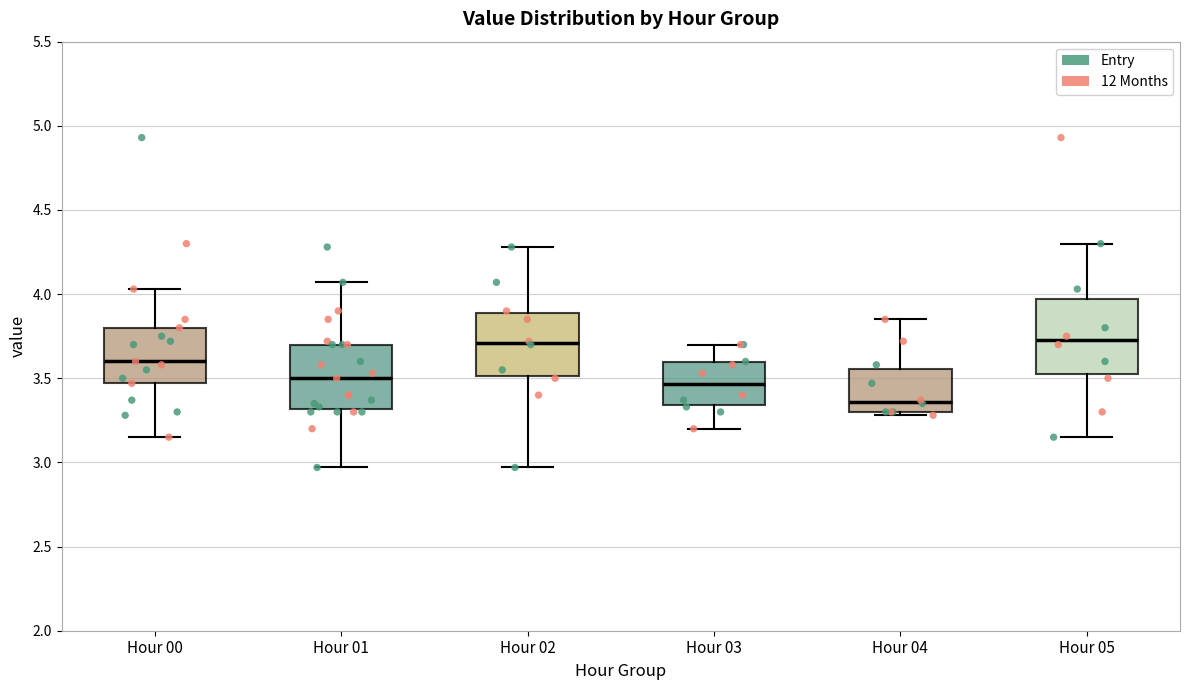

Reading left to right, read every box against the y-axis: the position of its median line, the range the box covers, and the ends of its whiskers. The values are not printed on the chart, so give them approximately, as read against the axis.

Hour 00: median 3.60, box 3.45 to 3.80, whiskers 3.15 to 4.05
Hour 01: median 3.50, box 3.30 to 3.70, whiskers 2.95 to 4.05
Hour 02: median 3.70, box 3.50 to 3.90, whiskers 2.95 to 4.30
Hour 03: median 3.45, box 3.35 to 3.60, whiskers 3.20 to 3.70
Hour 04: median 3.35, box 3.30 to 3.55, whiskers 3.30 (just below the box's lower edge) to 3.85
Hour 05: median 3.75, box 3.55 to 3.95, whiskers 3.15 to 4.30